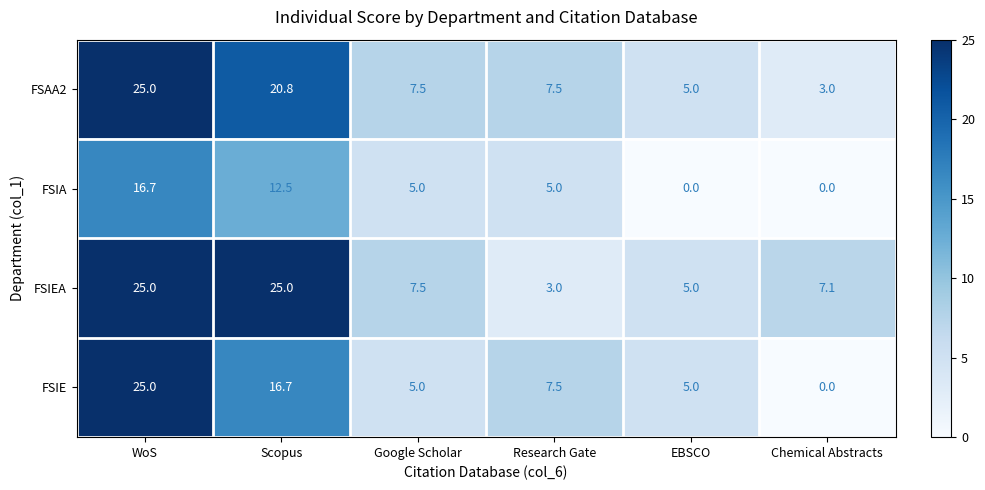

What is the difference between the maximum and minimum values in the FSAA2 series?

22.0